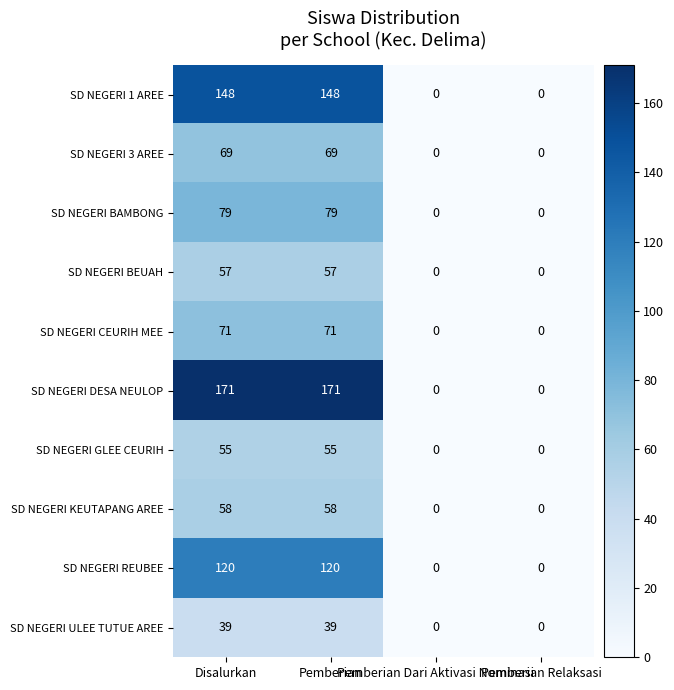

Count the number of categories in the chart.

4